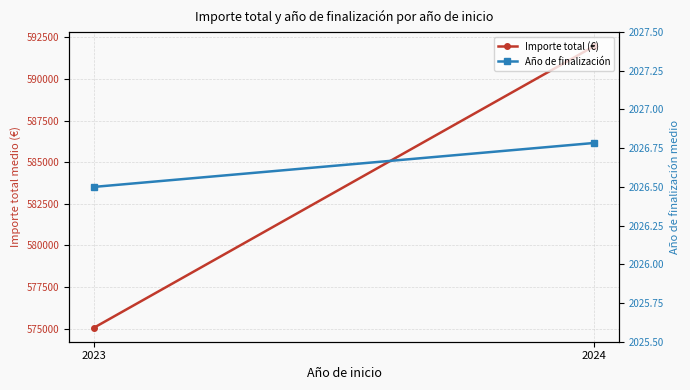

Which series has the largest total across all categories?

Importe total (€)